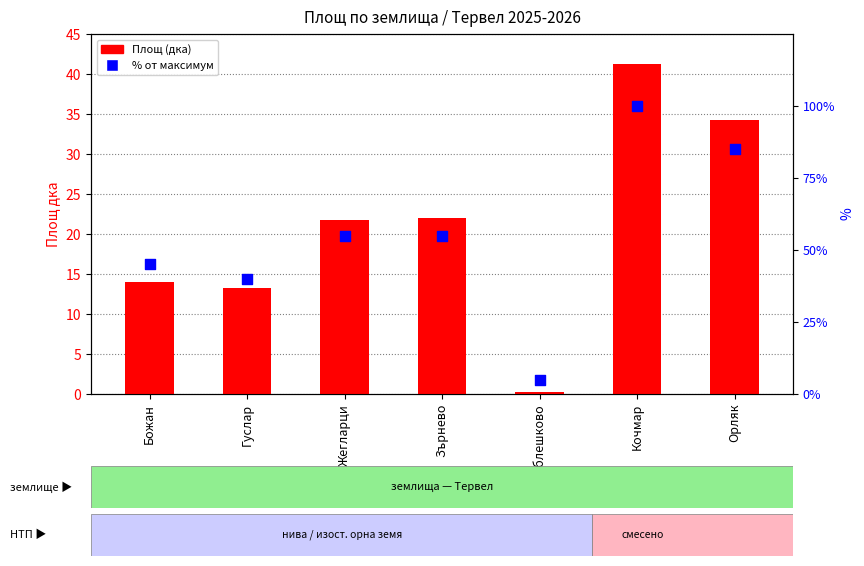

Which series has the widest spread of Y values?

% от максимум